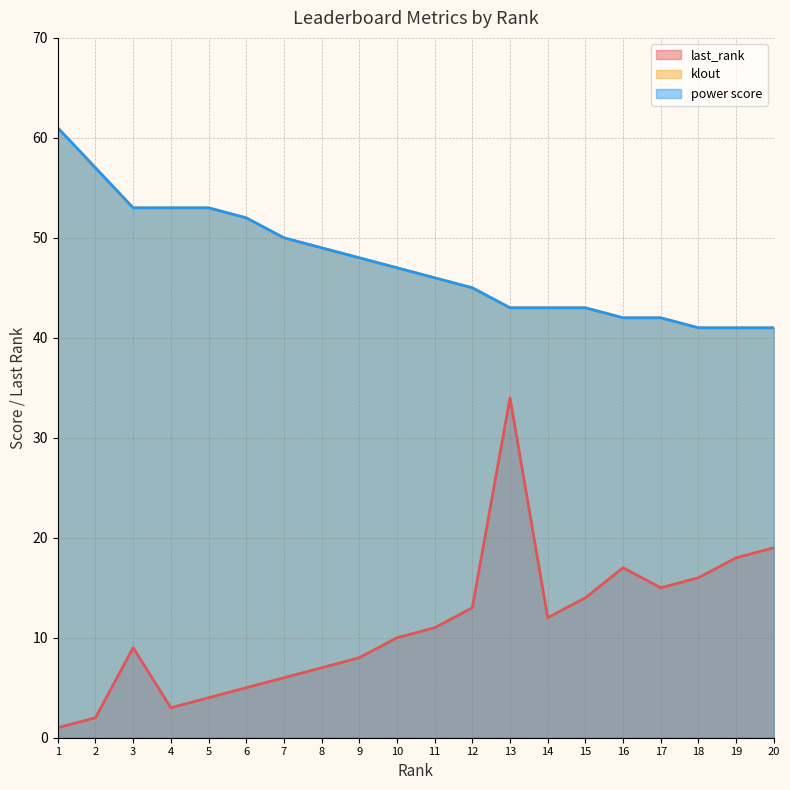

Is the value of klout at 2 greater than the value of last_rank at 5?

Yes